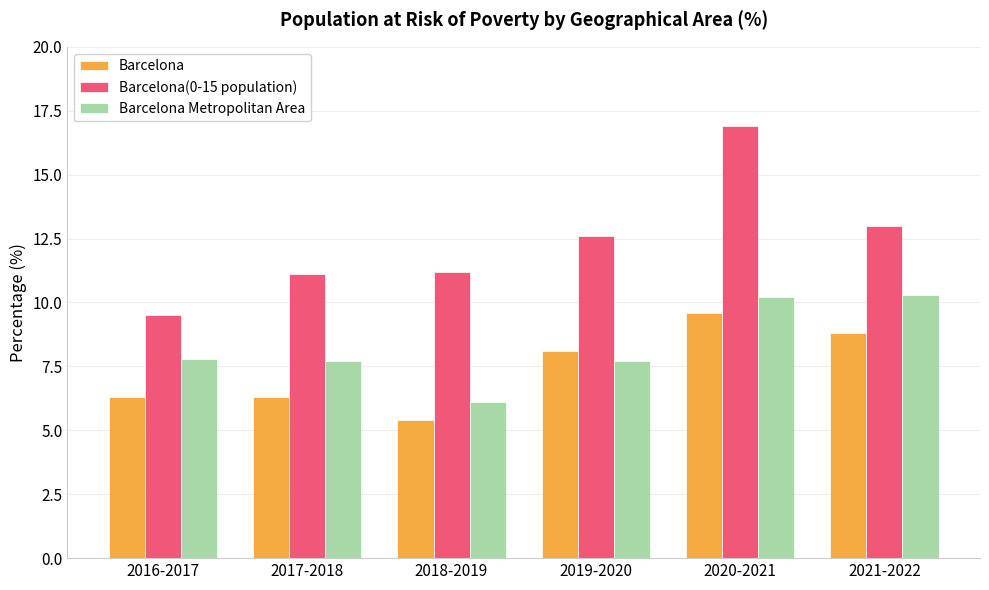

What is the label of the 4th bar from the right?

2018-2019